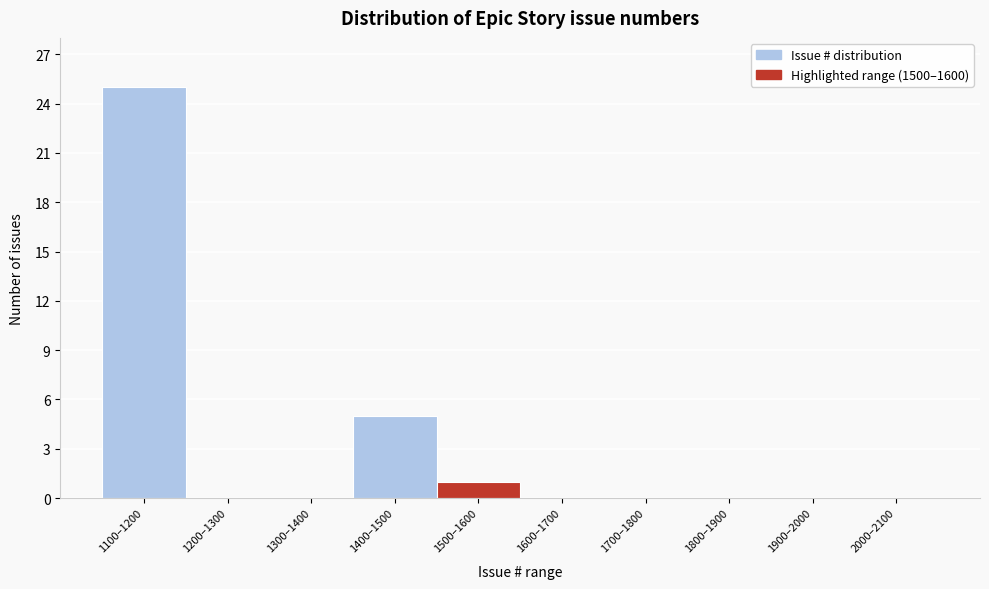

Reading left to right, extract all data points from this chart.

1100–1200=25	1200–1300=0	1300–1400=0	1400–1500=5	1500–1600=1	1600–1700=0	1700–1800=0	1800–1900=0	1900–2000=0	2000–2100=0